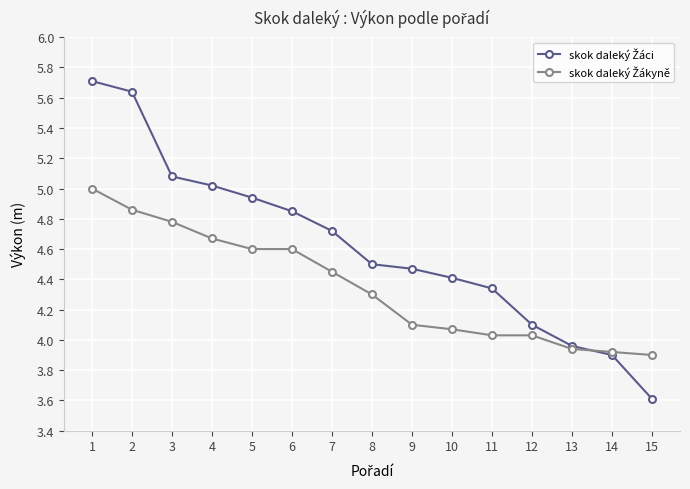

What is the smallest value displayed?

3.6